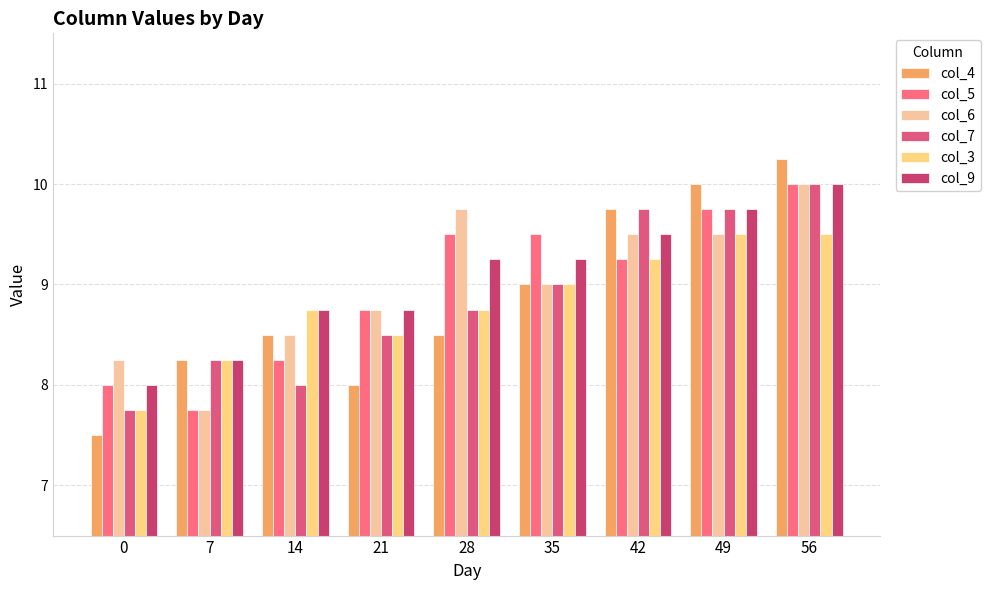

What is the total value across all series at 35?

54.8